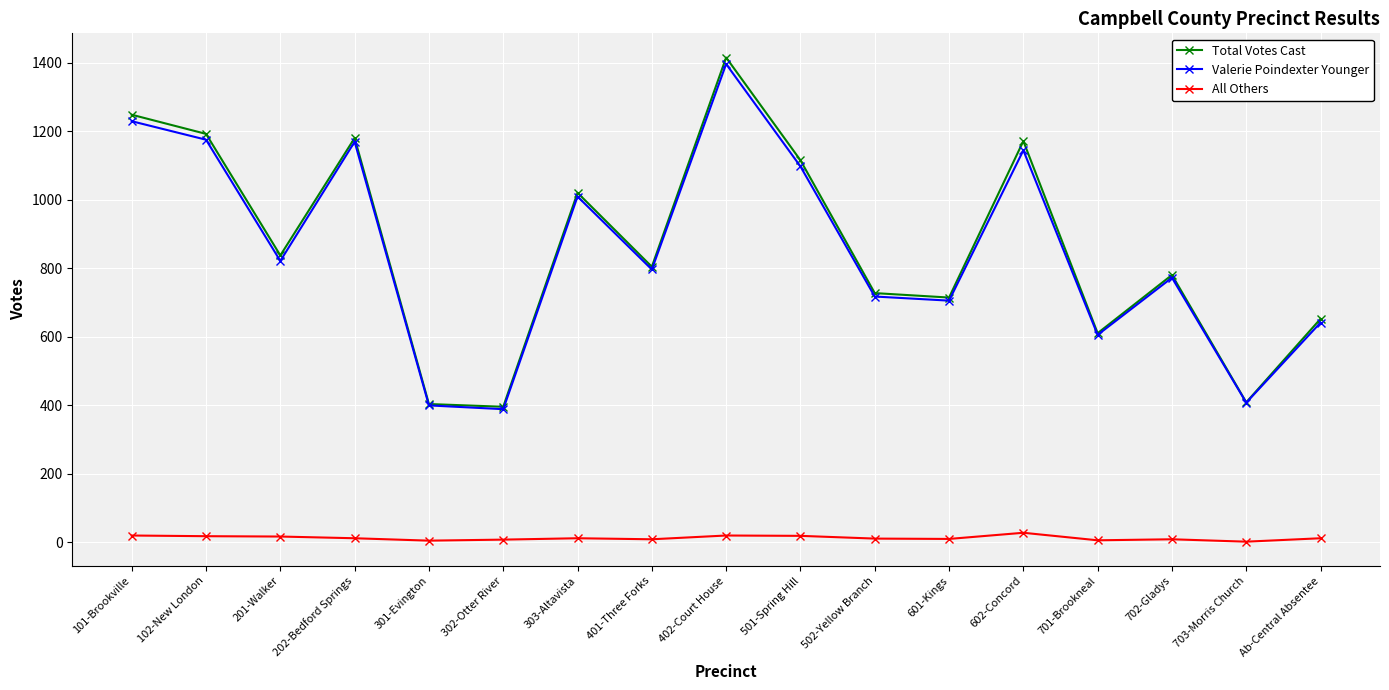

True or false: Valerie Poindexter Younger has a value of 687 at 102-New London.

False